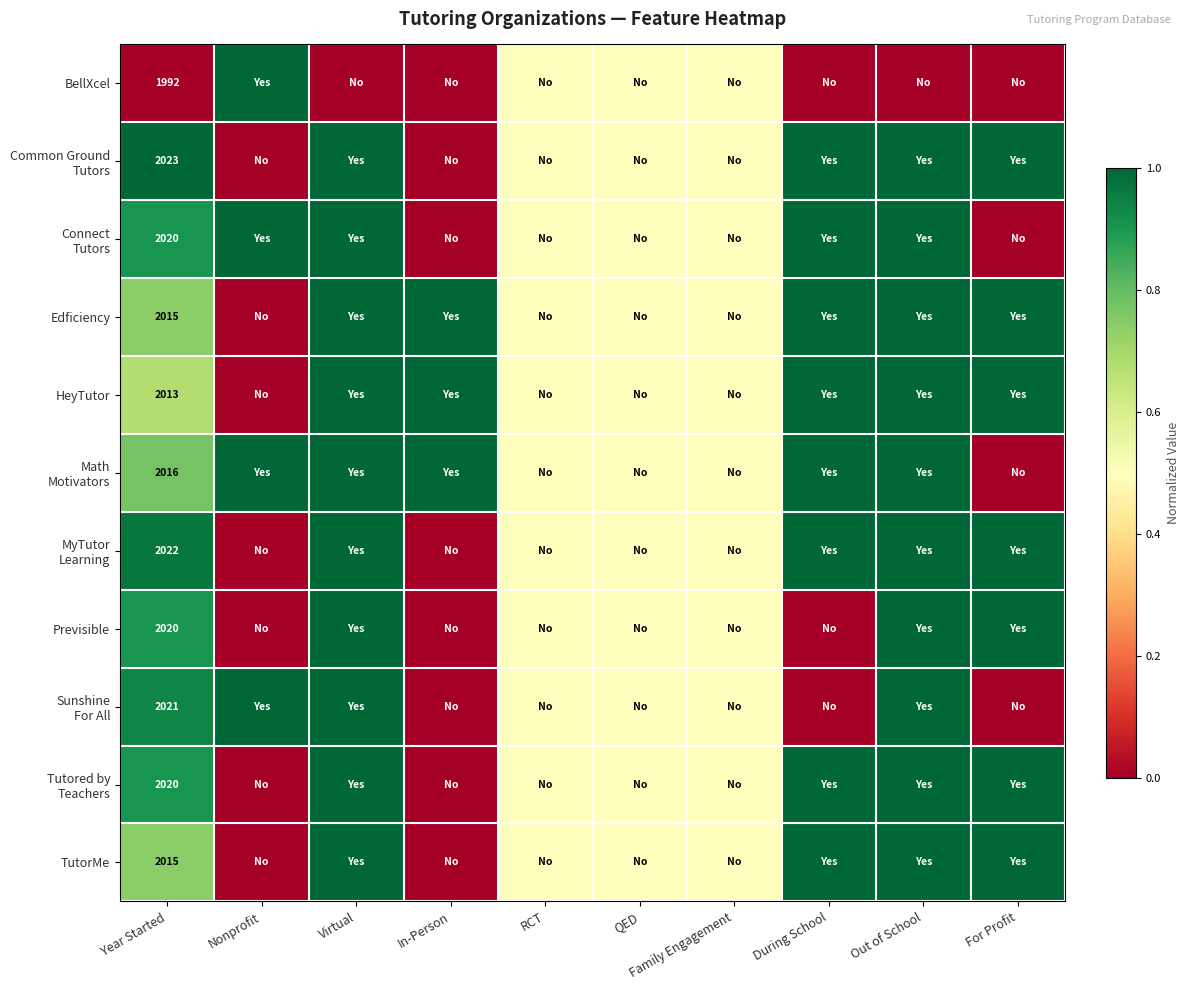

The value of HeyTutor at Year Started is 2013.0. True or false?

True